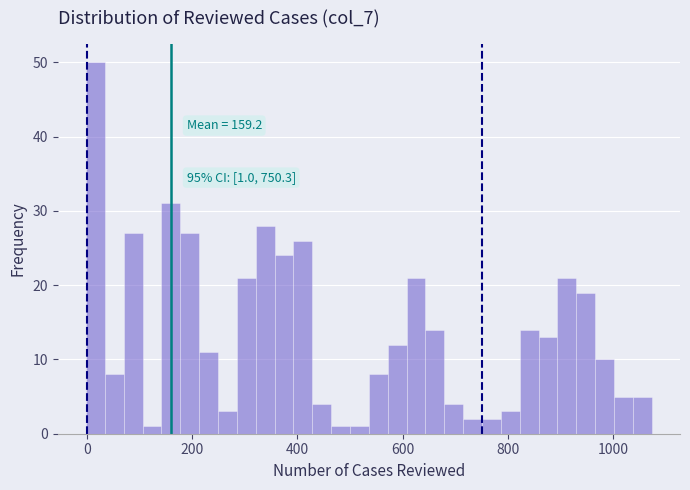

Read against the x-axis, roughly where is the centre of the tallest bar?

20